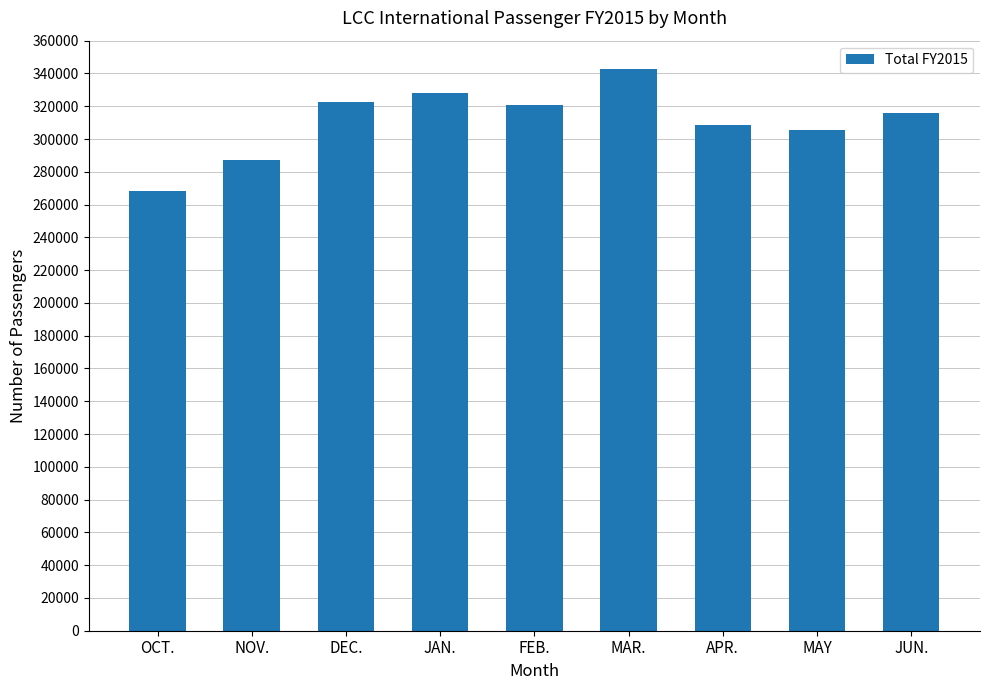

What is the difference between the maximum and minimum values?

74115